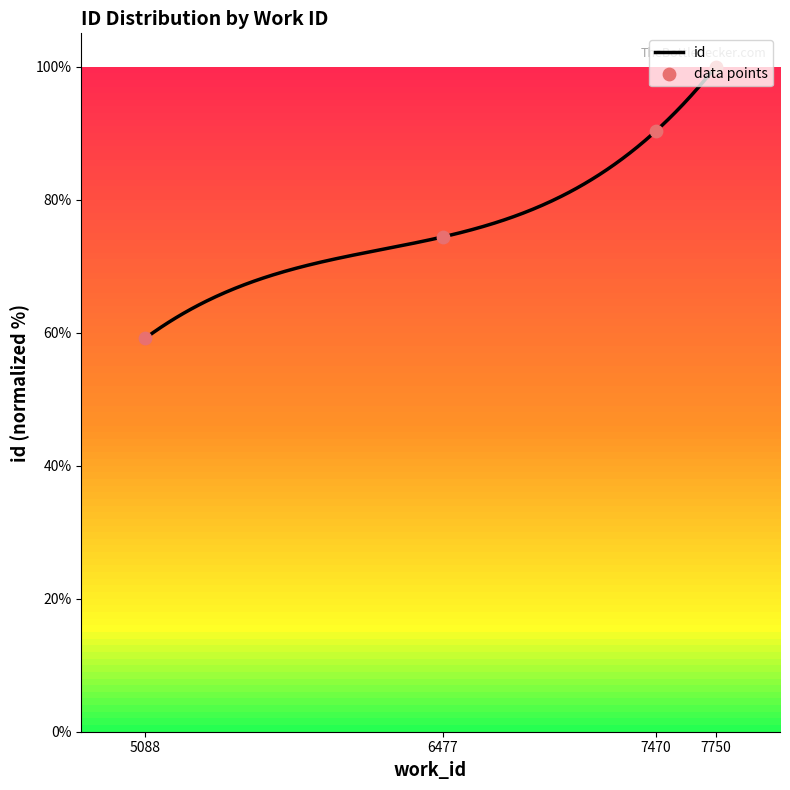

What is the ratio of the value at 7470 to the value at 5088?

1.5